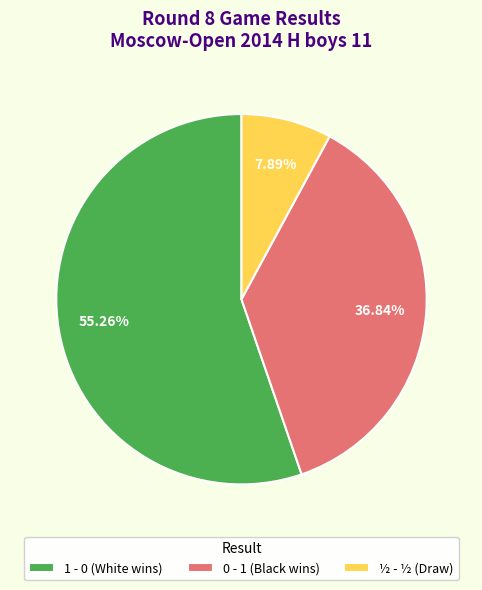

Which category accounts for the majority?

1 - 0 (White wins)